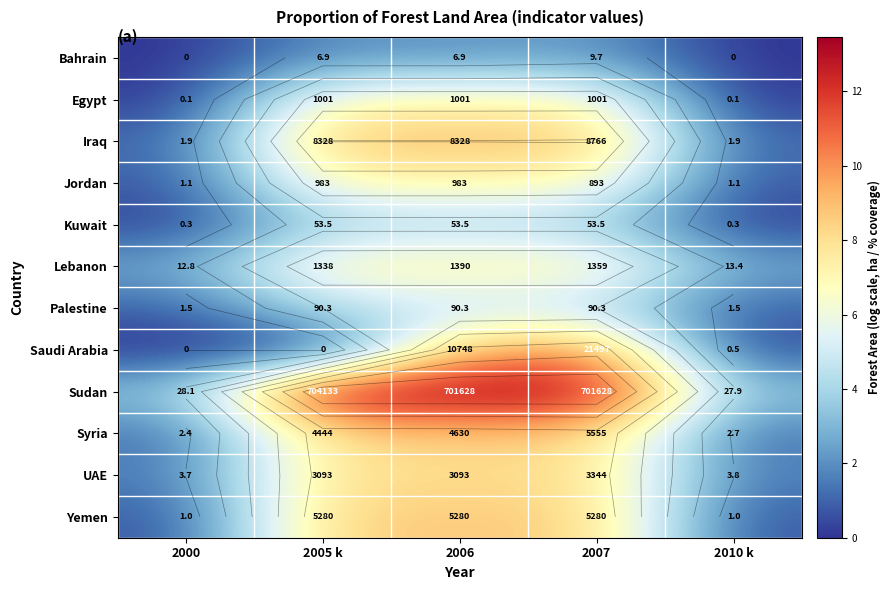

Which category has the lowest value in the Yemen series?

2000